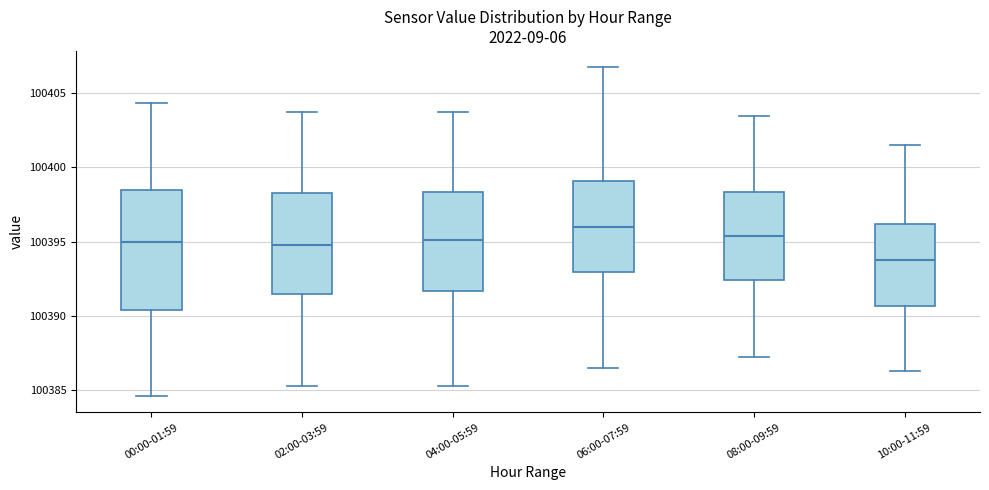

Where is the upper edge of the box for 02:00-03:59 on the y-axis? The values are not printed on the chart, so give them approximately, as read against the axis.

100398.5